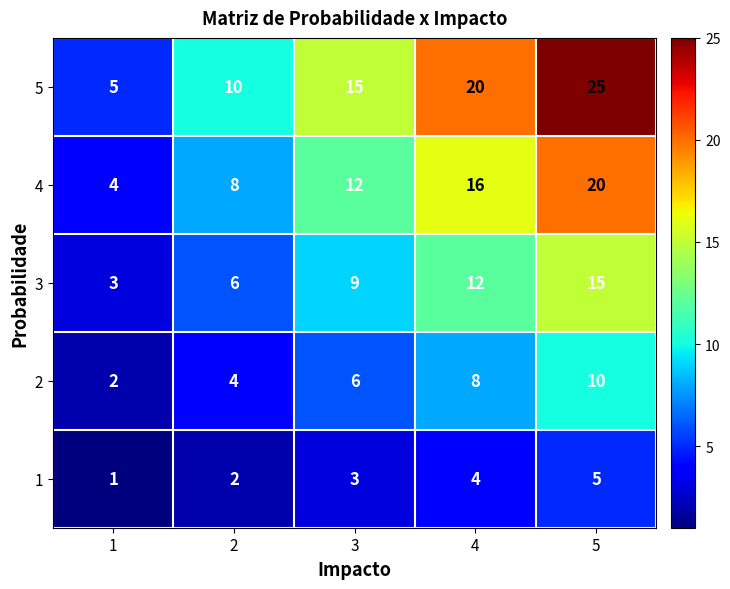

Which series has the largest range (max minus min)?

5